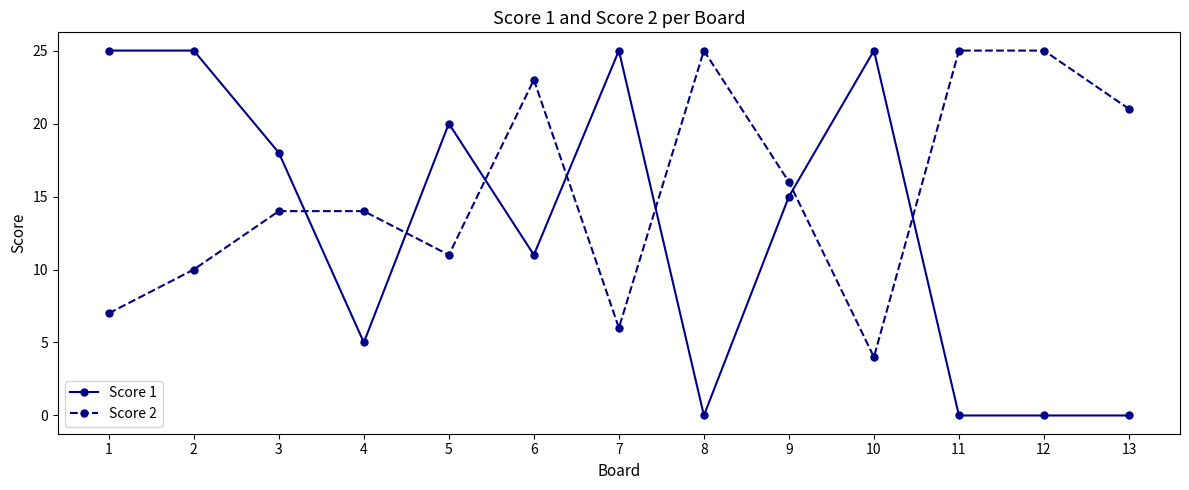

At which category does Score 2 reach its first local valley?

5